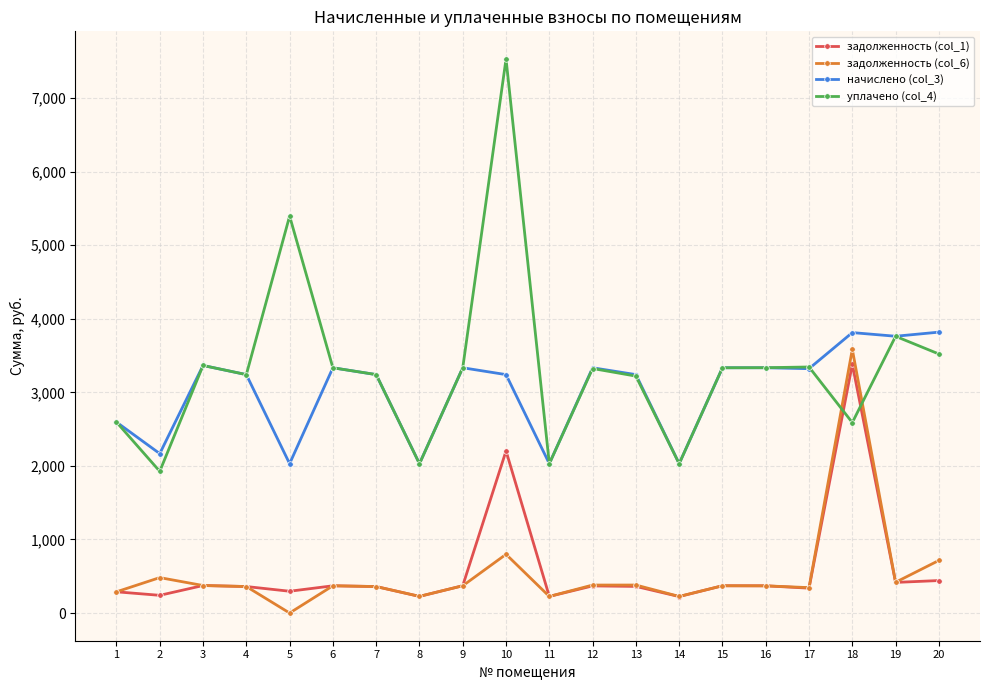

At which category does the chart reach its peak across all series?

10